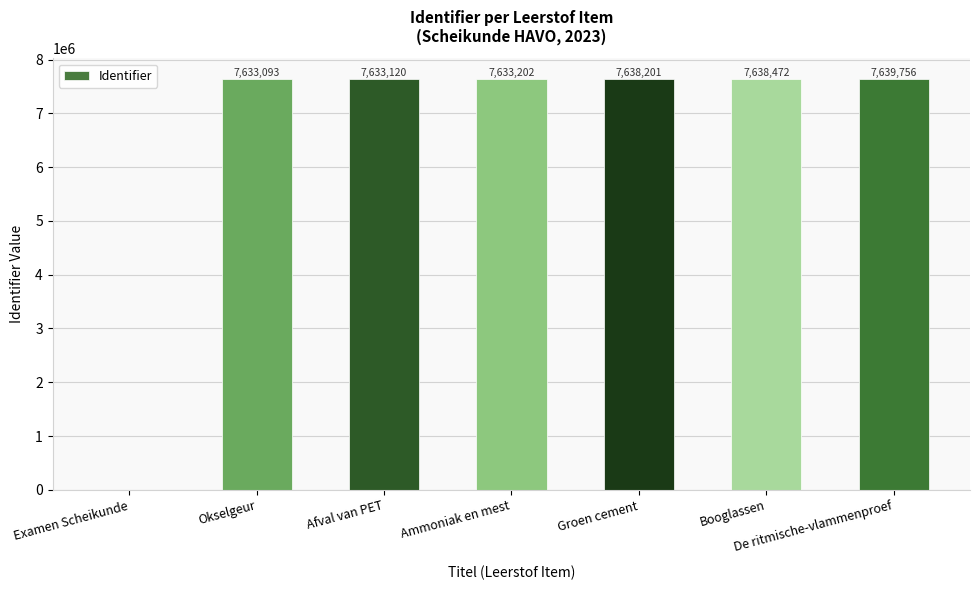

How many data points does each series have?

7